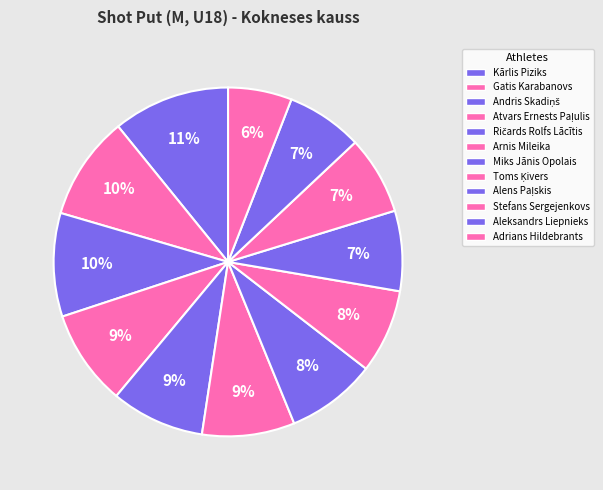

To the nearest percent, what is the difference between the largest and smallest slice percentages?

5%